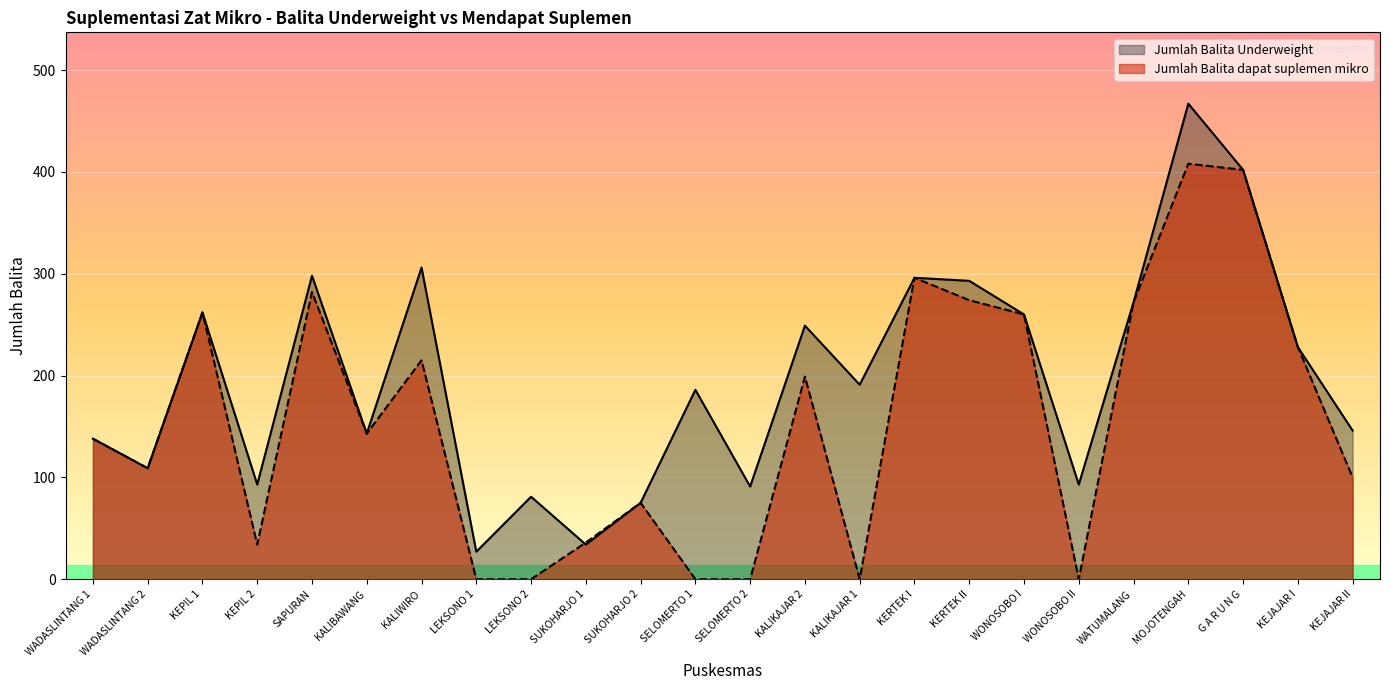

What is the label of the 4th point from the left?

KEPIL 2